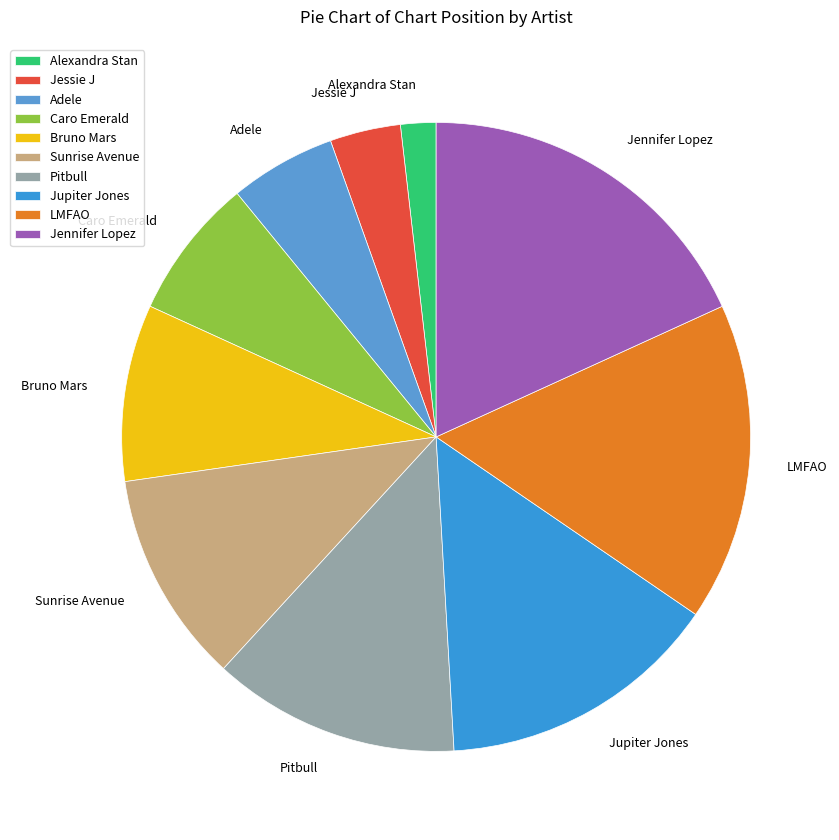

Rank the categories by value from lowest to highest.

Alexandra Stan, Jessie J, Adele, Caro Emerald, Bruno Mars, Sunrise Avenue, Pitbull, Jupiter Jones, LMFAO, Jennifer Lopez